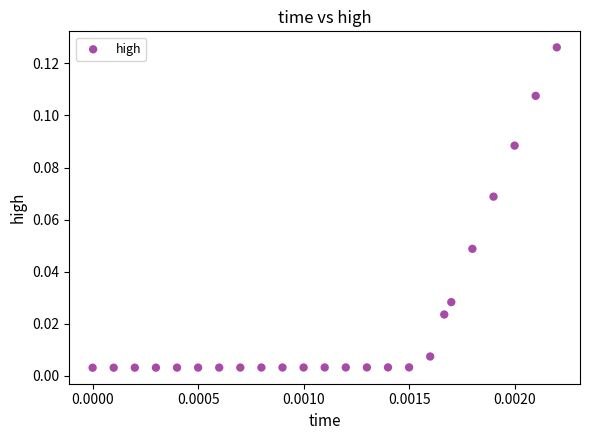

Count the number of points in this scatter plot.

24